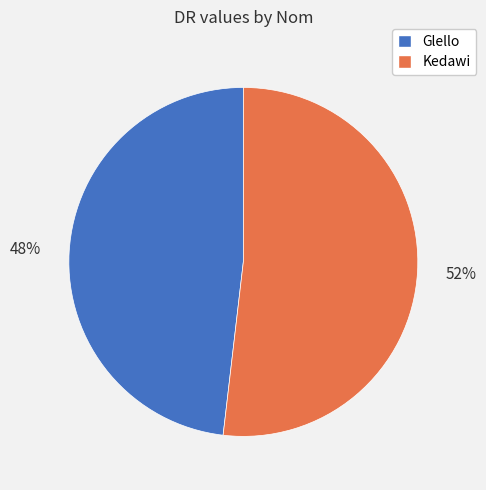

Is it true that Glello is 58% of the pie?

False